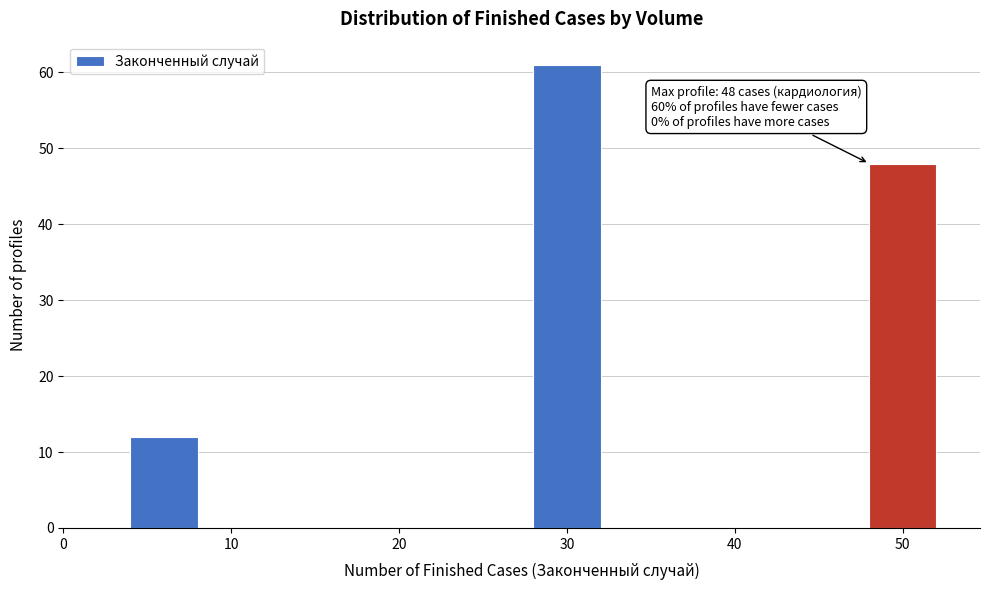

Over which range of the x-axis is the bar tallest?

28 to 32